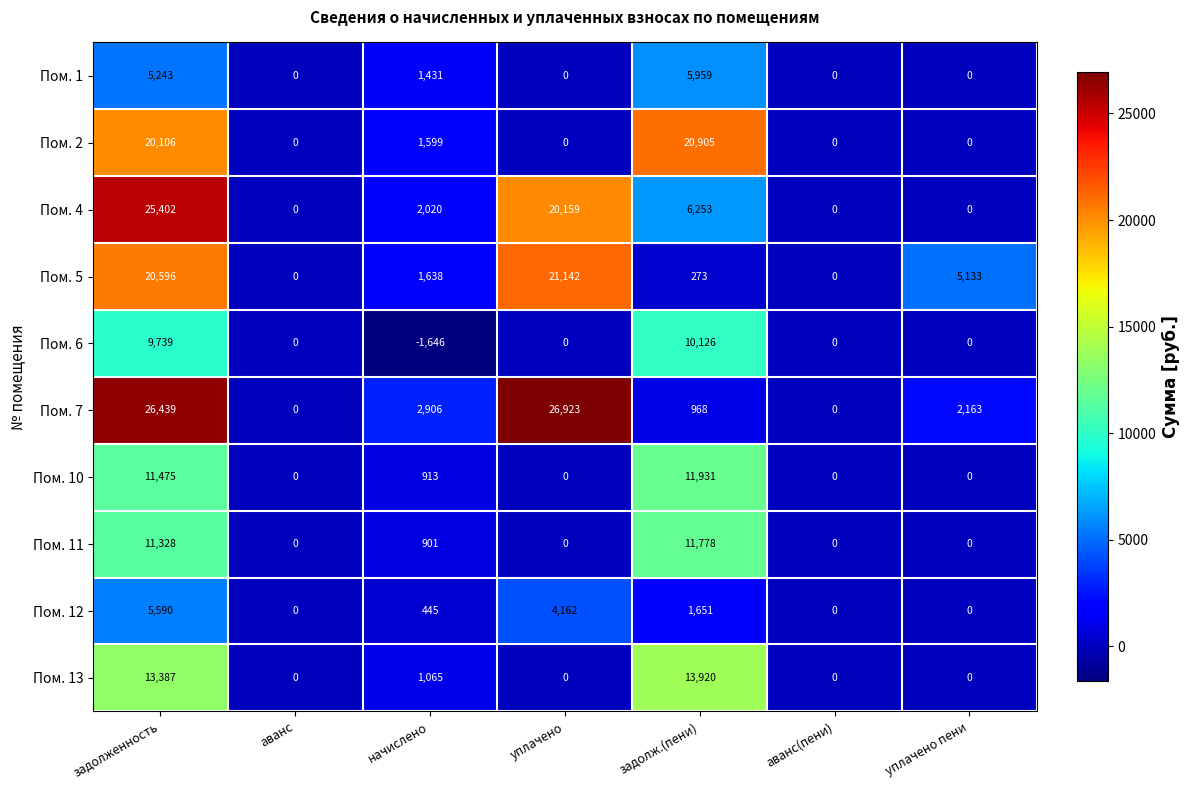

Count the number of data series in this chart.

10